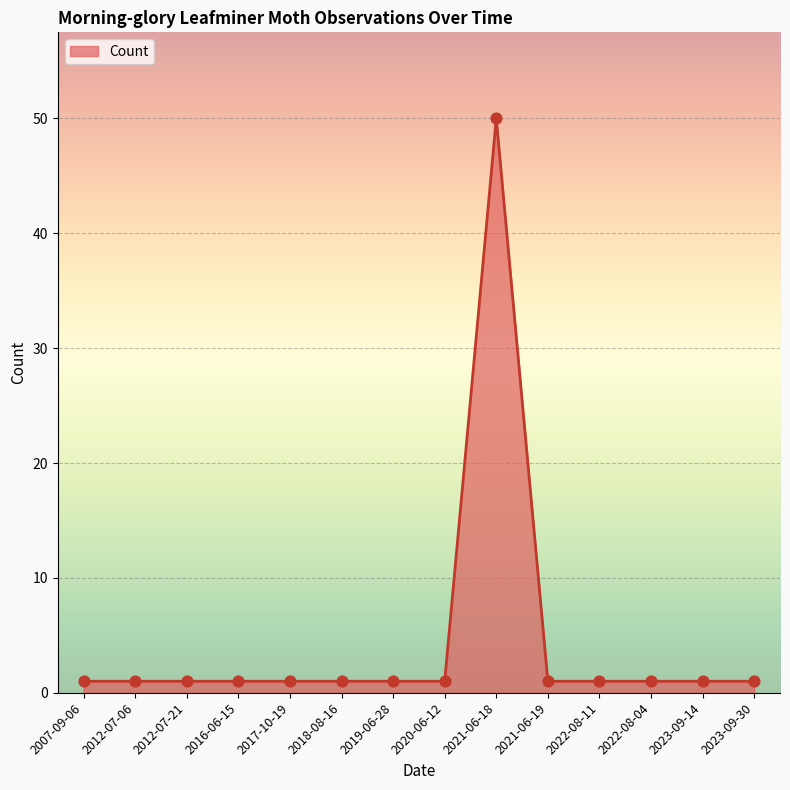

At which category does the chart reach its peak across all series?

2021-06-18